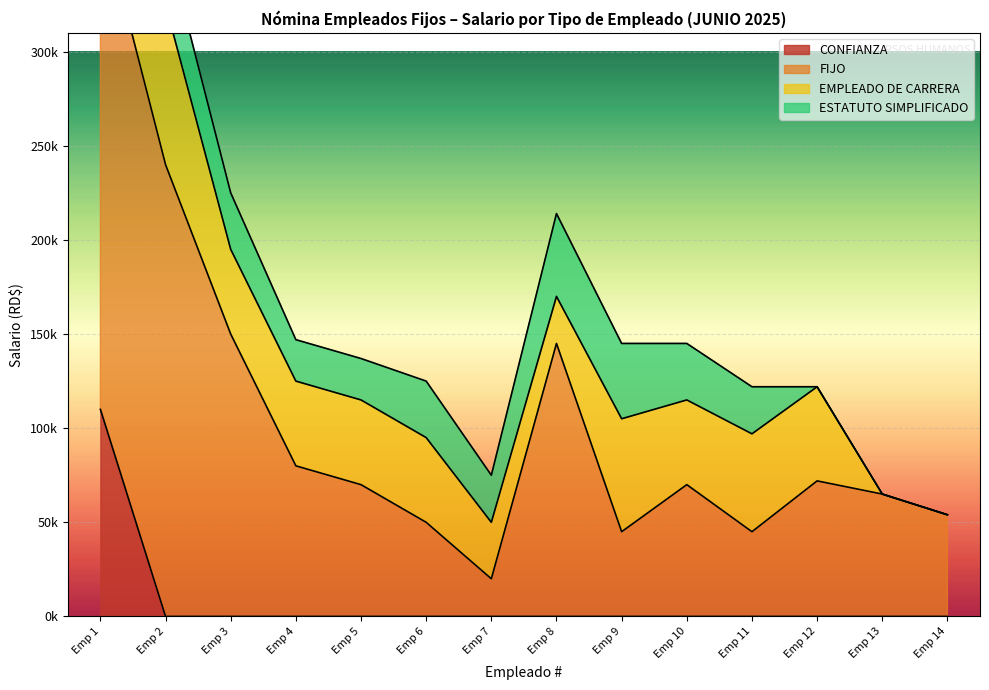

Reading right to left, what are all the values shown in this chart?

FIJO: 54000	65000	72000	45000	70000	45000	145000	20000	50000	70000	80000	150000	240000	265000
EMPLEADO DE CARRERA: 0	0	50000	52000	45000	60000	25000	30000	45000	45000	45000	45000	85000	85000
ESTATUTO SIMPLIFICADO: 0	0	0	25000	30000	40000	44000	25000	30000	22000	22000	30000	35000	65000
CONFIANZA: 0	0	0	0	0	0	0	0	0	0	0	0	0	110000